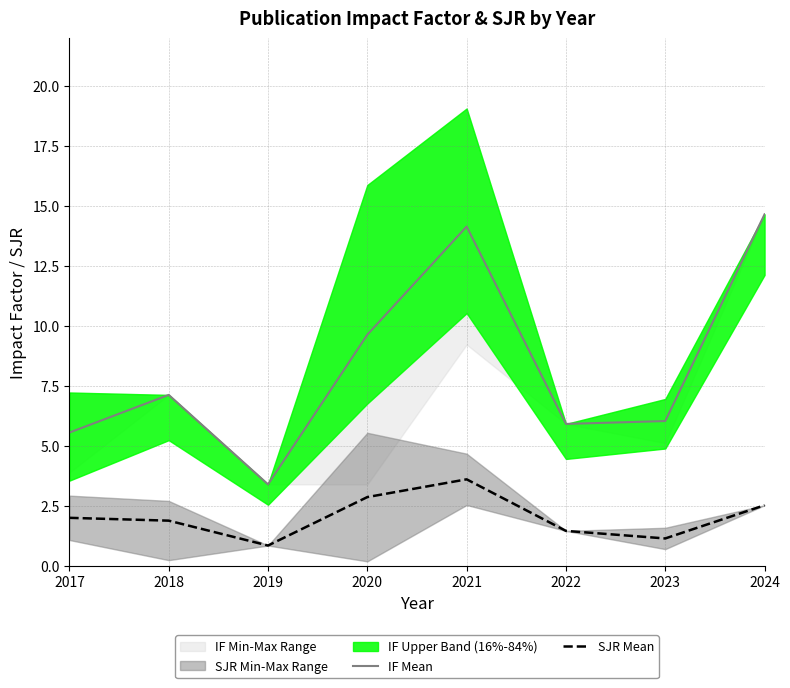

Where does the IF Mean series first go above 7?

2018